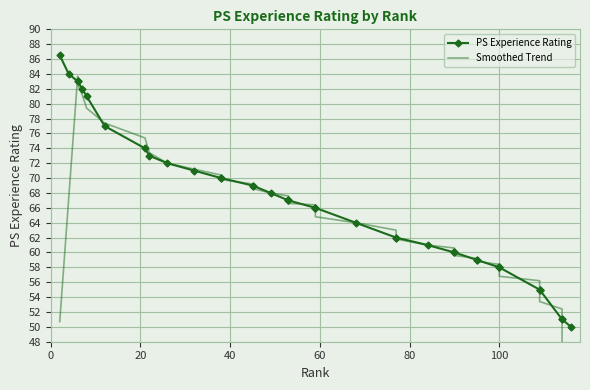

What are all the series names shown in the legend?

PS Experience Rating, Smoothed Trend